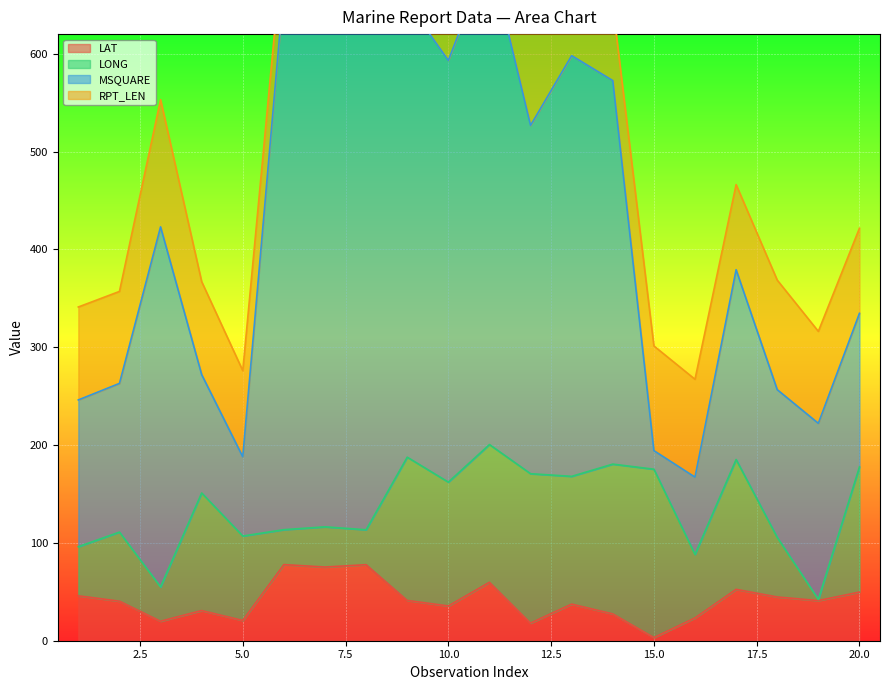

List the labels in order of LAT value, largest first.

6, 8, 7, 11, 17, 20, 1, 18, 9, 19, 2, 13, 10, 4, 14, 16, 5, 3, 12, 15